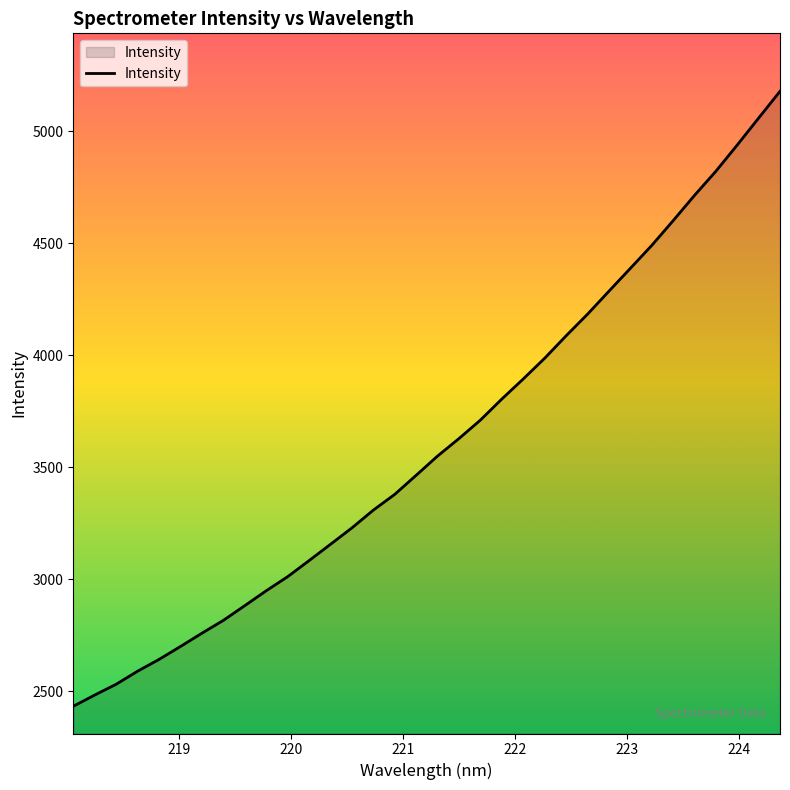

What is the difference between the maximum and minimum values?

2746.3